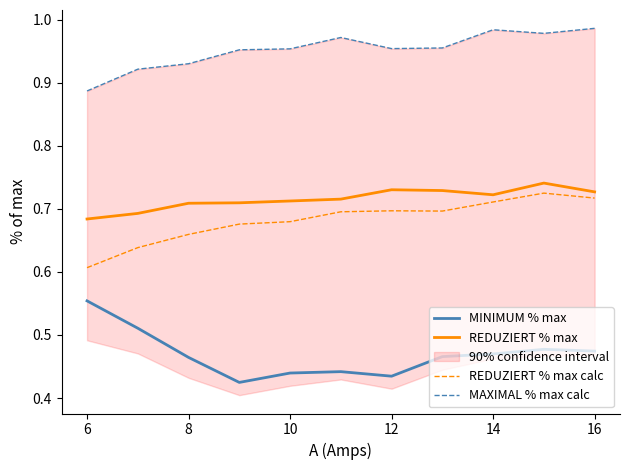

The value of MINIMUM % max at 14 is 0.6. True or false?

False